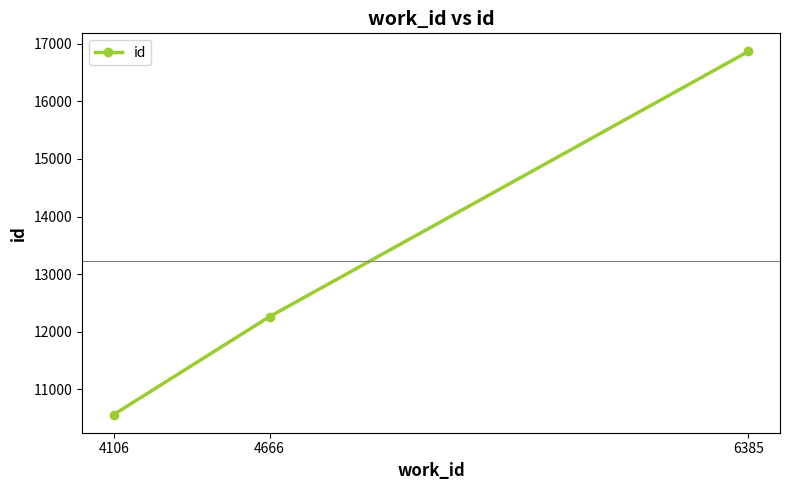

Which has a higher value, 6385 or 4106?

6385